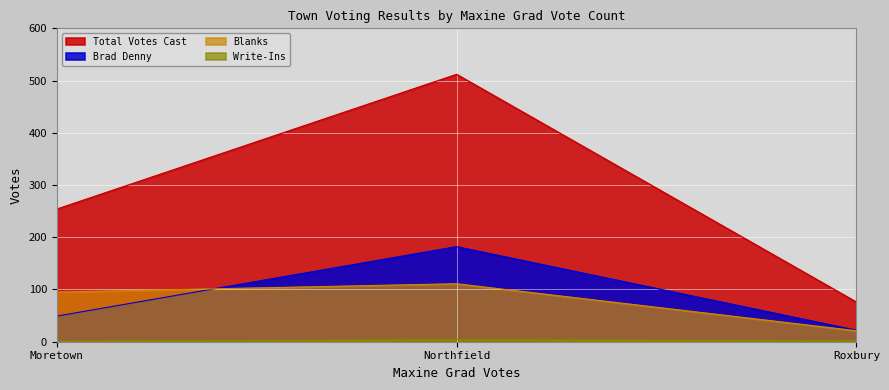

What is the difference between the maximum and minimum values in the Brad Denny series?

160